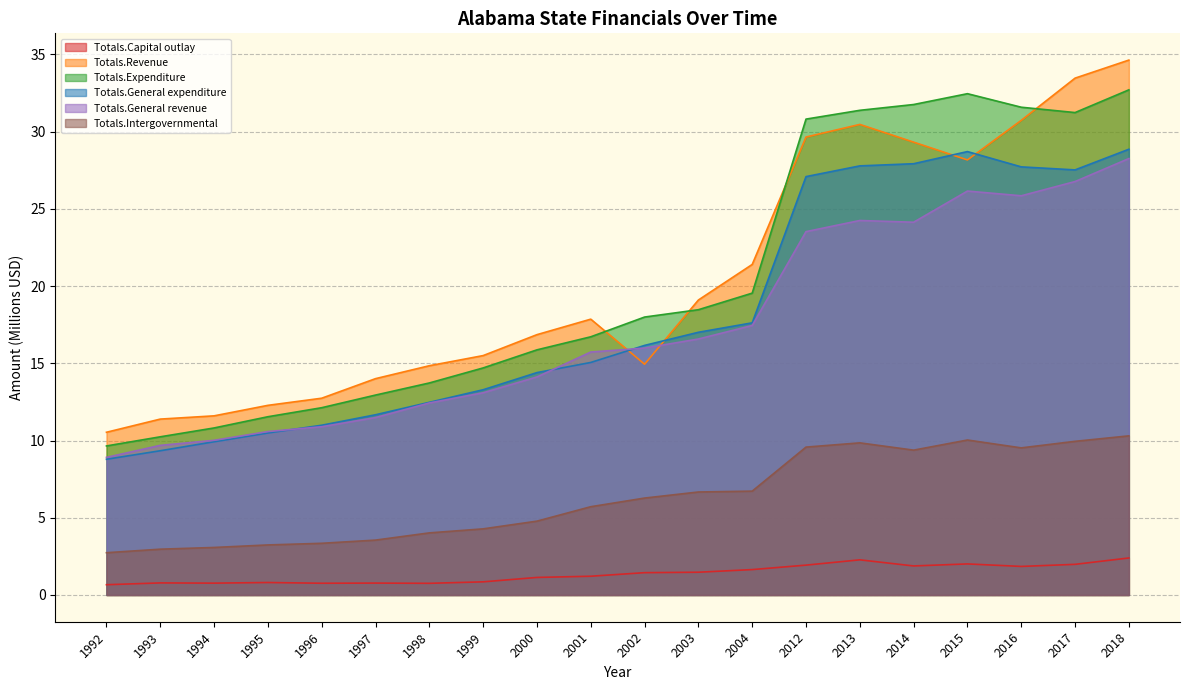

Which series has the largest total across all categories?

Totals.Revenue